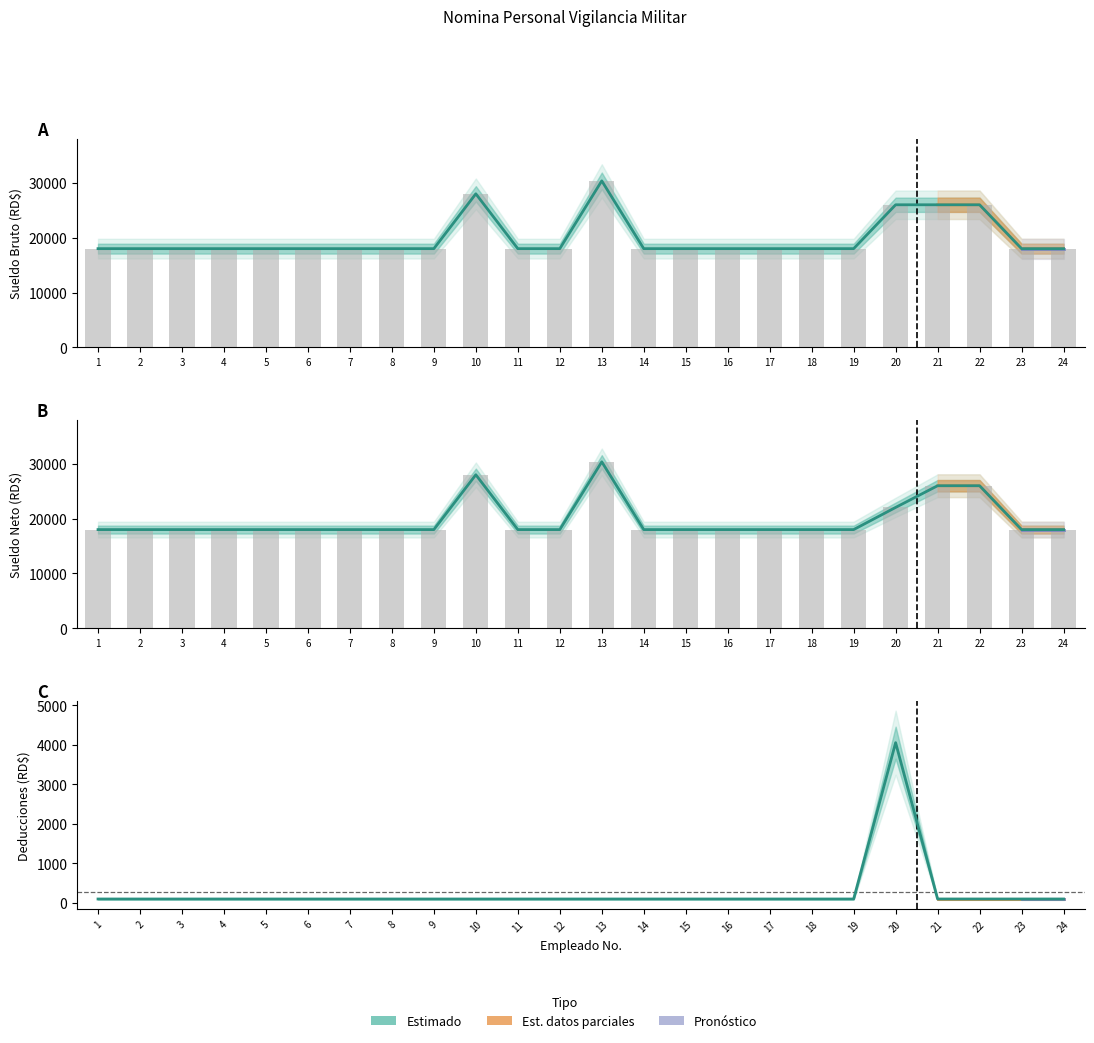

How many bars are there in total?

72